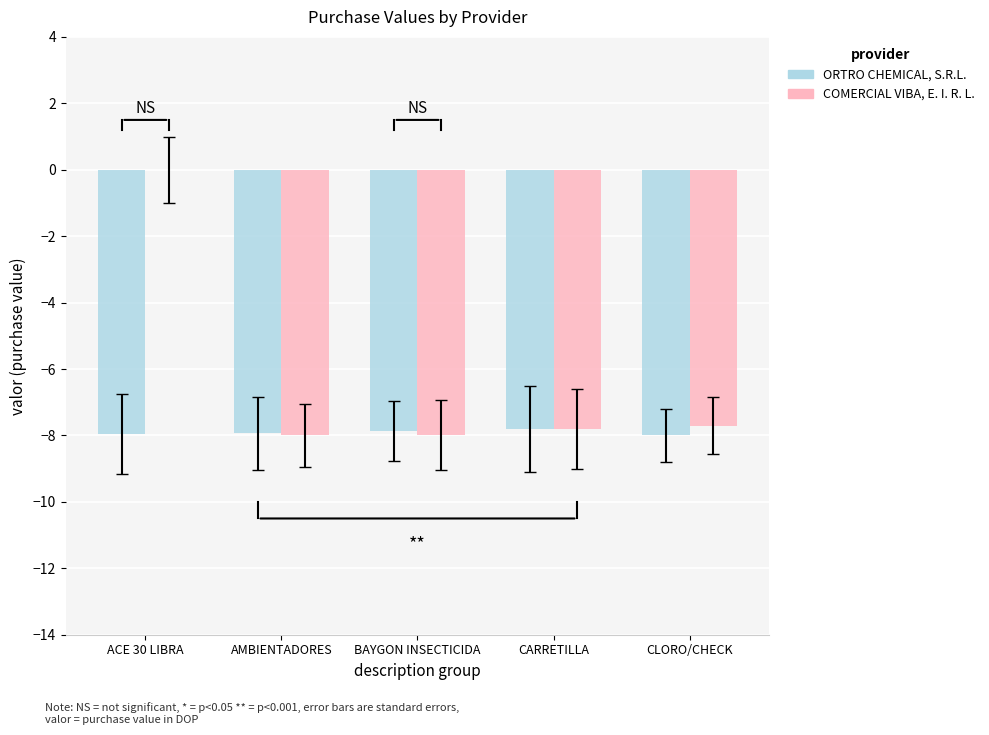

What are all the series names shown in the legend?

ORTRO CHEMICAL, S.R.L., COMERCIAL VIBA, E. I. R. L.